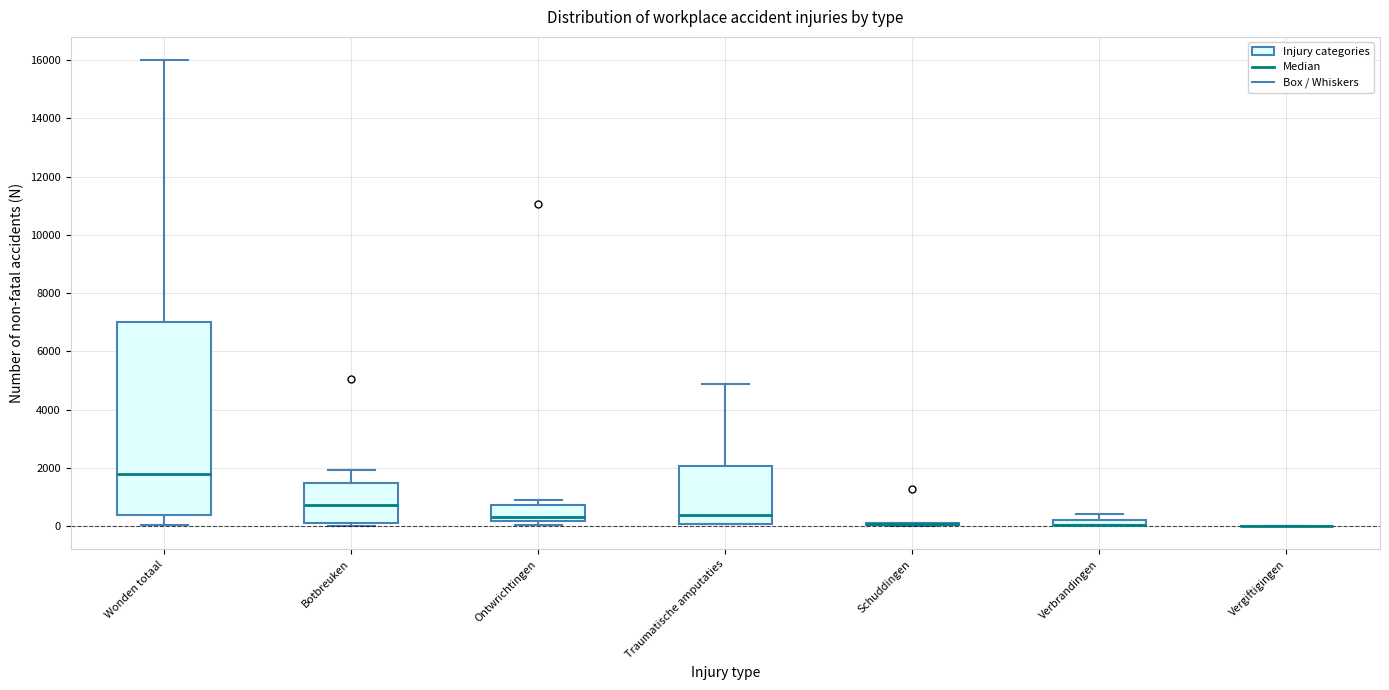

Where does the median line of the box for Traumatische amputaties sit on the y-axis? The values are not printed on the chart, so give them approximately, as read against the axis.

400